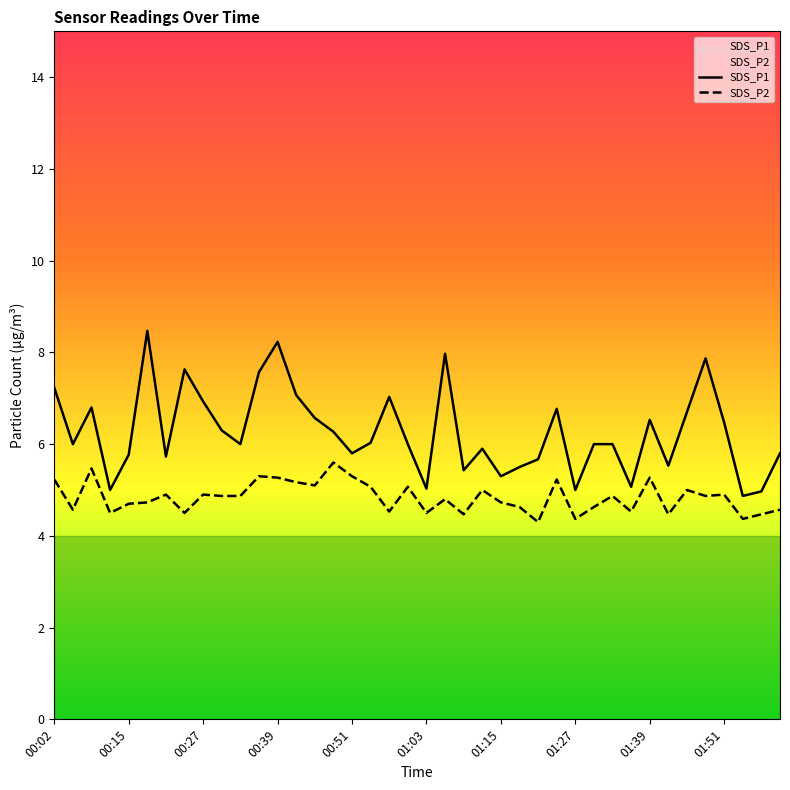

What are all the series names shown in the legend?

SDS_P1, SDS_P2